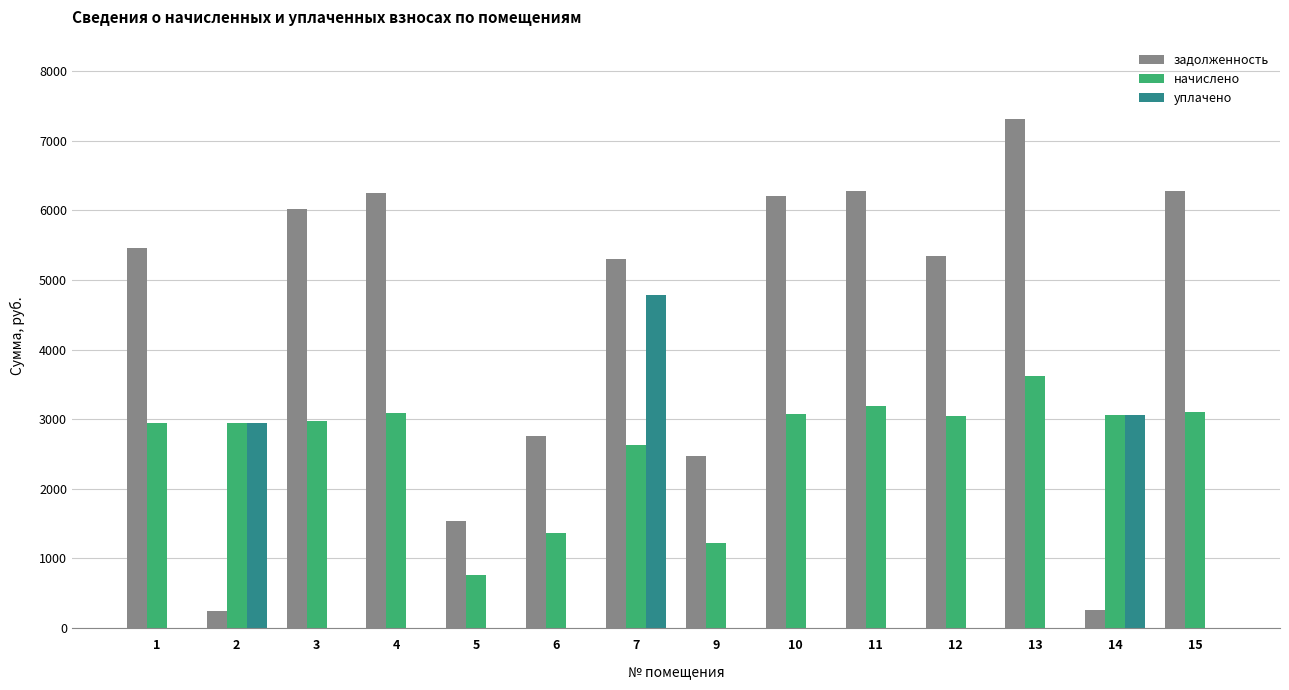

The value of начислено at 6 is 2365.6. True or false?

False